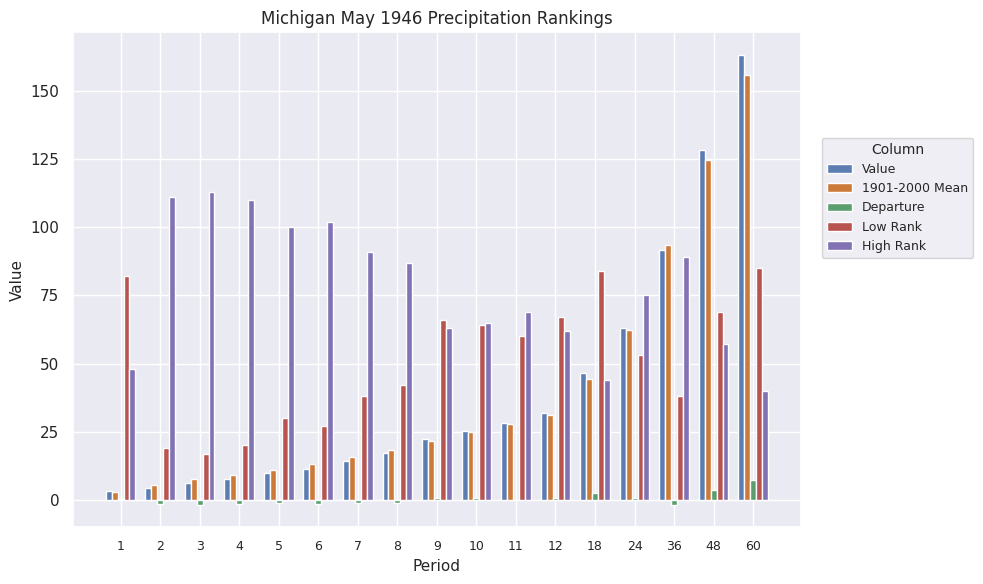

Which series has the largest range (max minus min)?

Value